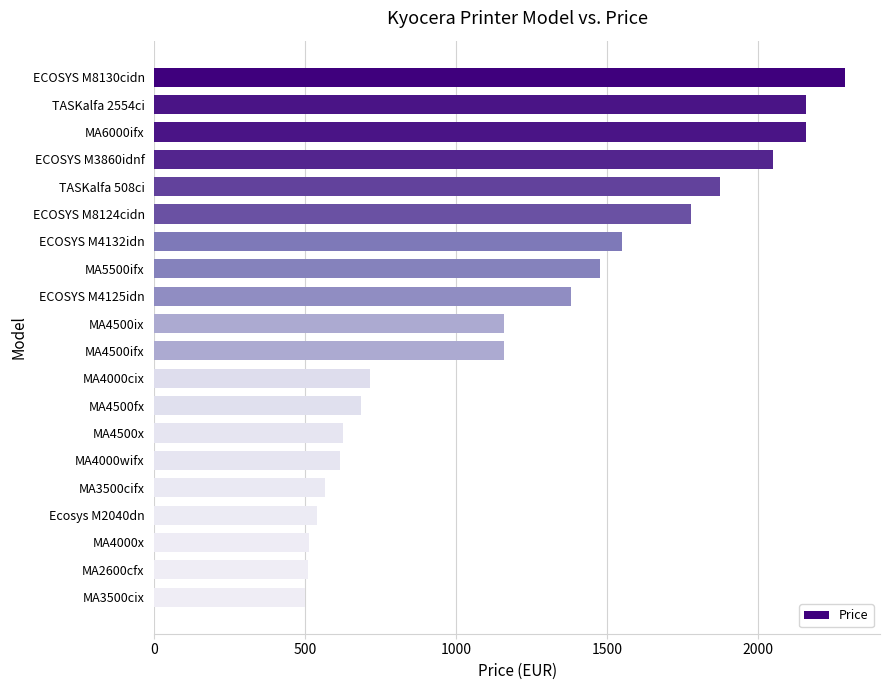

What is the difference between the maximum and minimum values?

1791.7